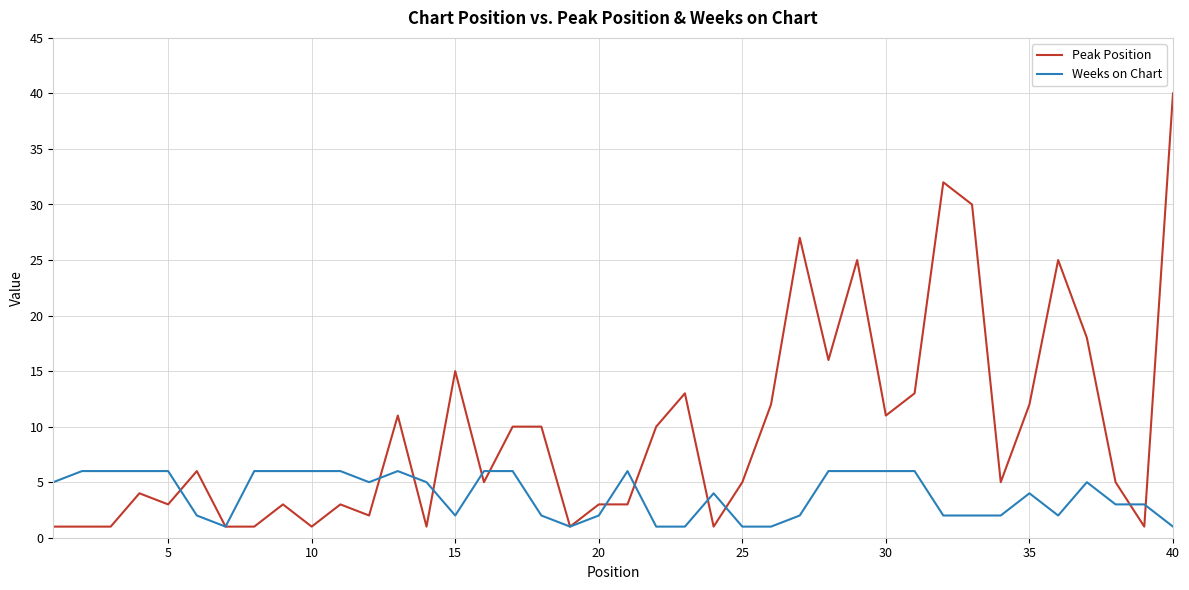

Which series ends up on top after the final intersection of Peak Position and Weeks on Chart?

Peak Position